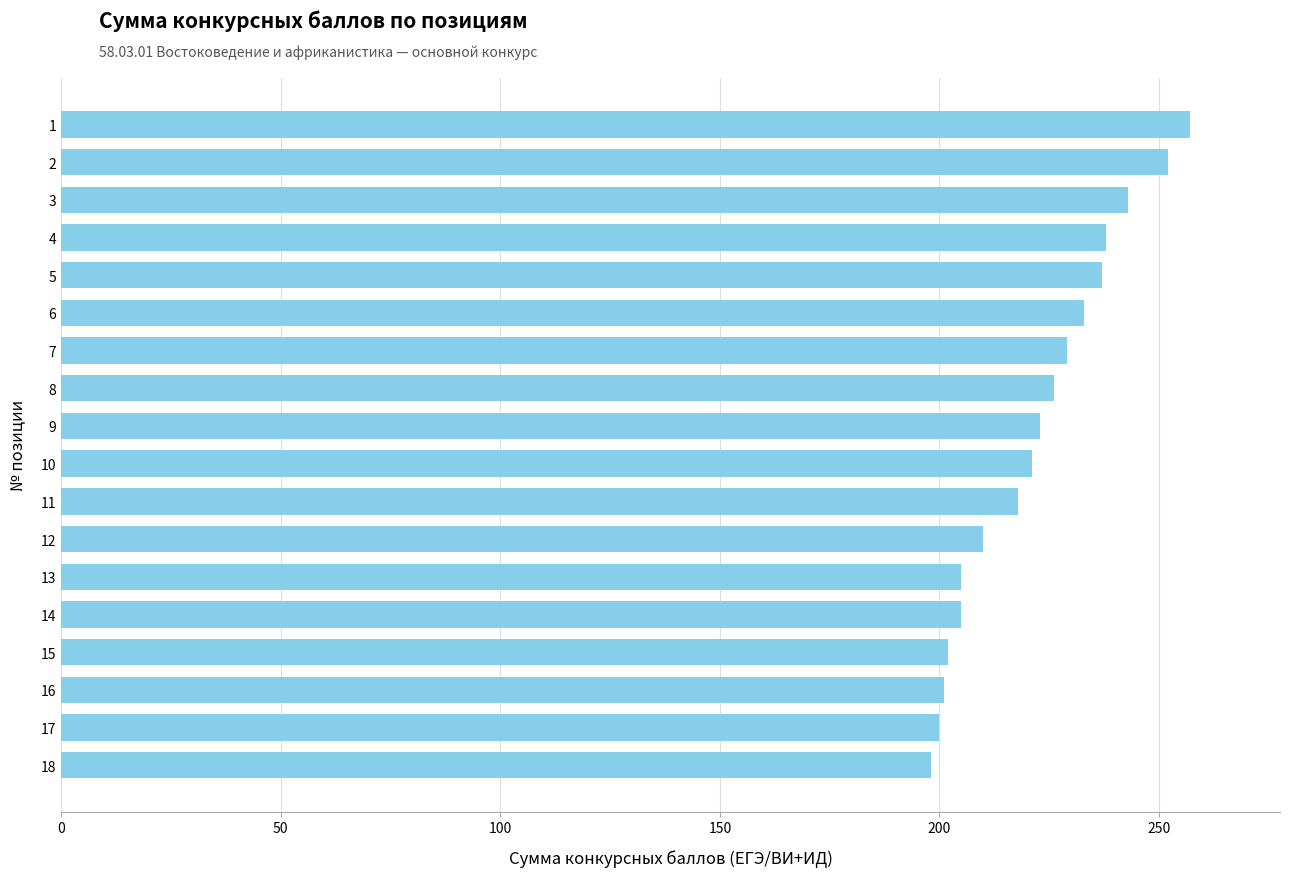

What is the average value?

222